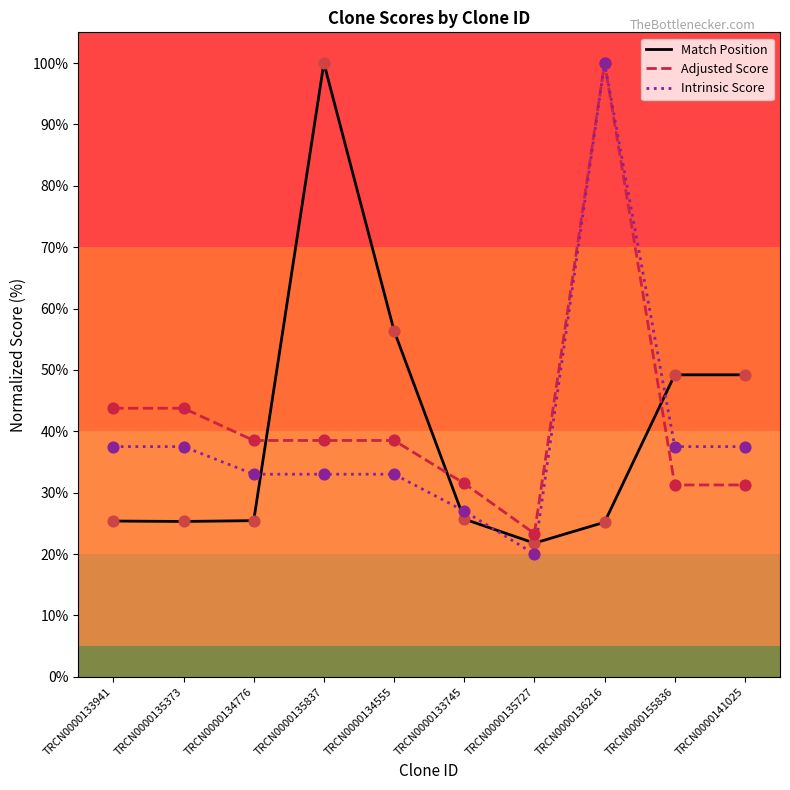

Is the value of Intrinsic Score at TRCN0000135727 greater than the value of Match Position at TRCN0000134555?

No